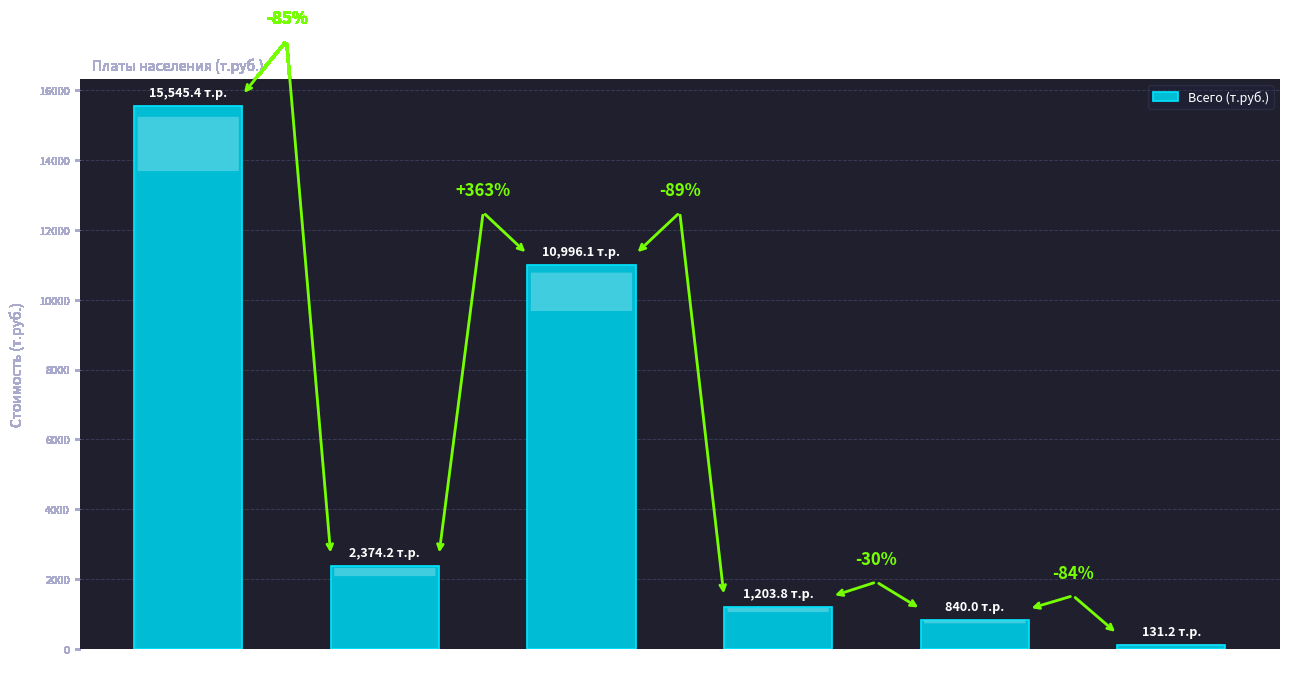

Rank the categories by value from highest to lowest.

Ремонт фасадов
(всего), Ремонт
балконов, Ремонт отделки
фасадов, Ремонт
козырьков, Герметизация
стыков, Ремонт
приямков